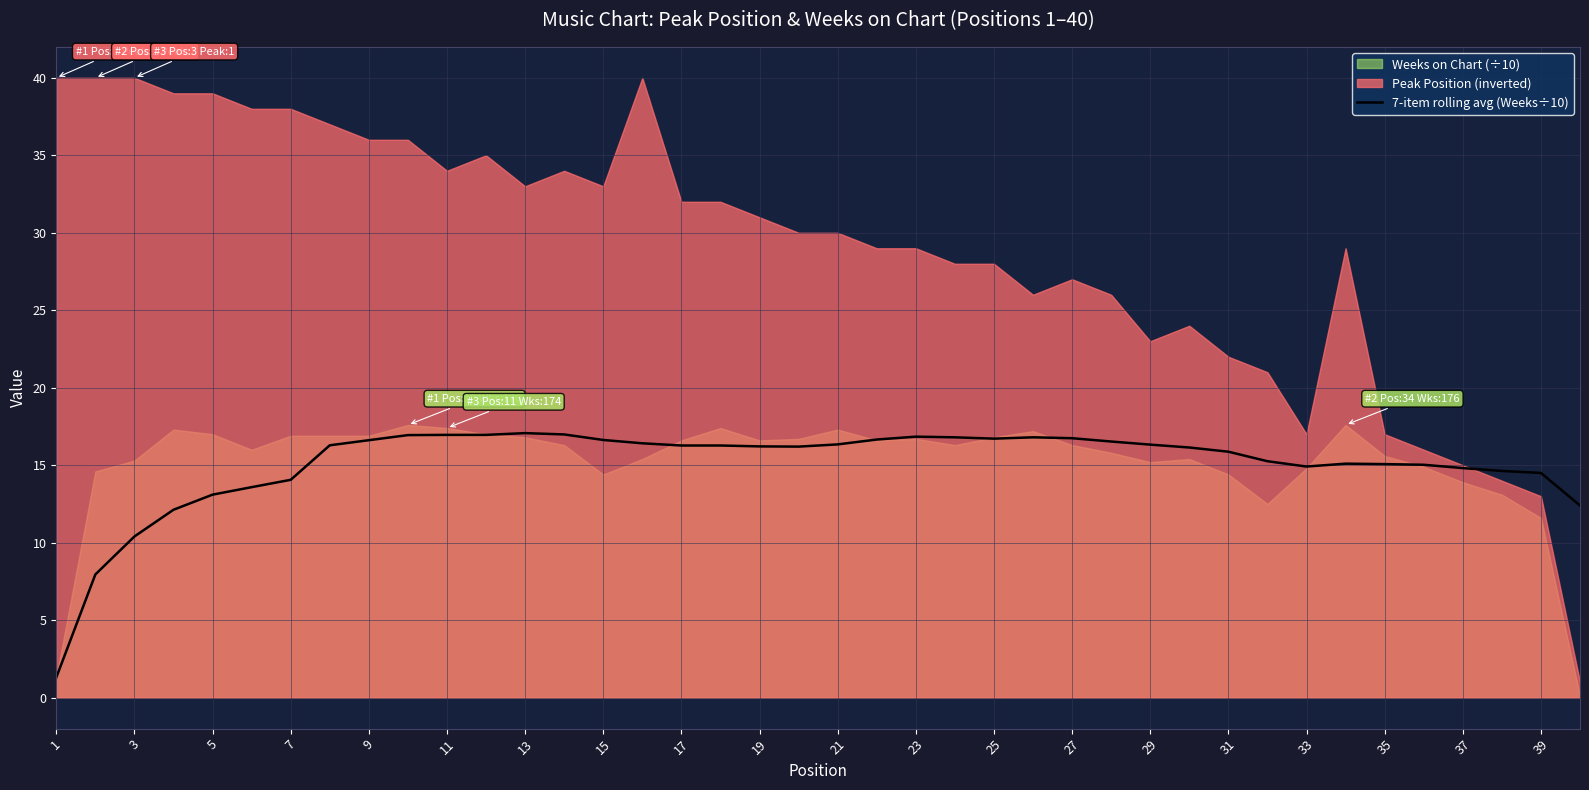

True or false: 7-item rolling avg (Weeks÷10) has a value of 7.4 at 7.

False